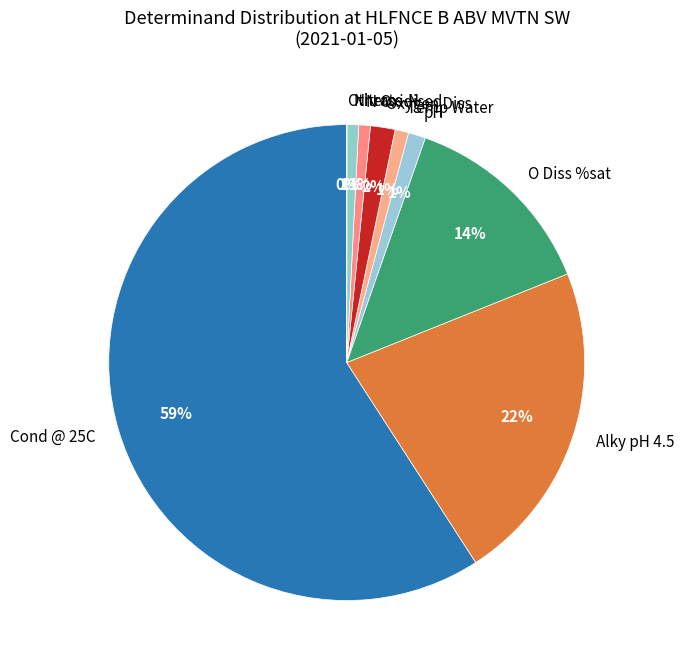

Combined, do O Diss %sat and Temp Water account for over 50%?

No